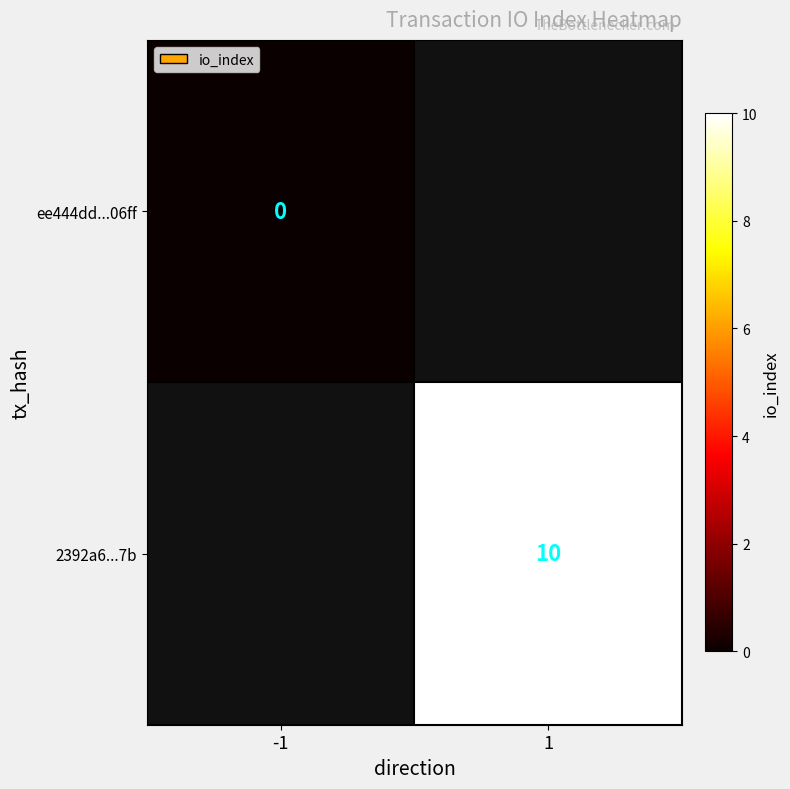

True or false: 2392a6...7b has a value of 10 at 1.

True